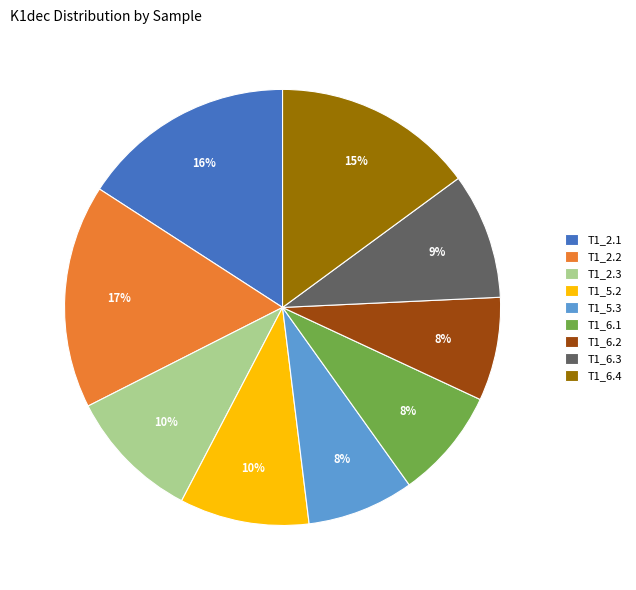

Approximately how many times larger is the value at T1_6.4 compared to T1_2.3?

1.5